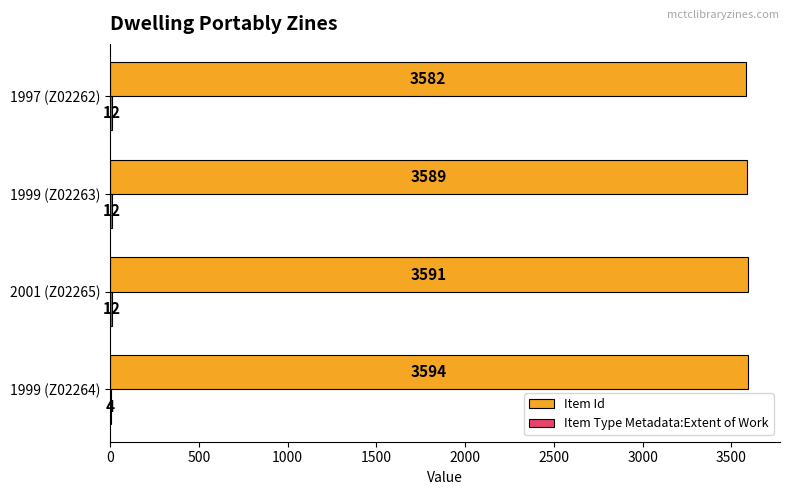

The value of Item Id at 1999 (Z02264) is 3594. True or false?

True